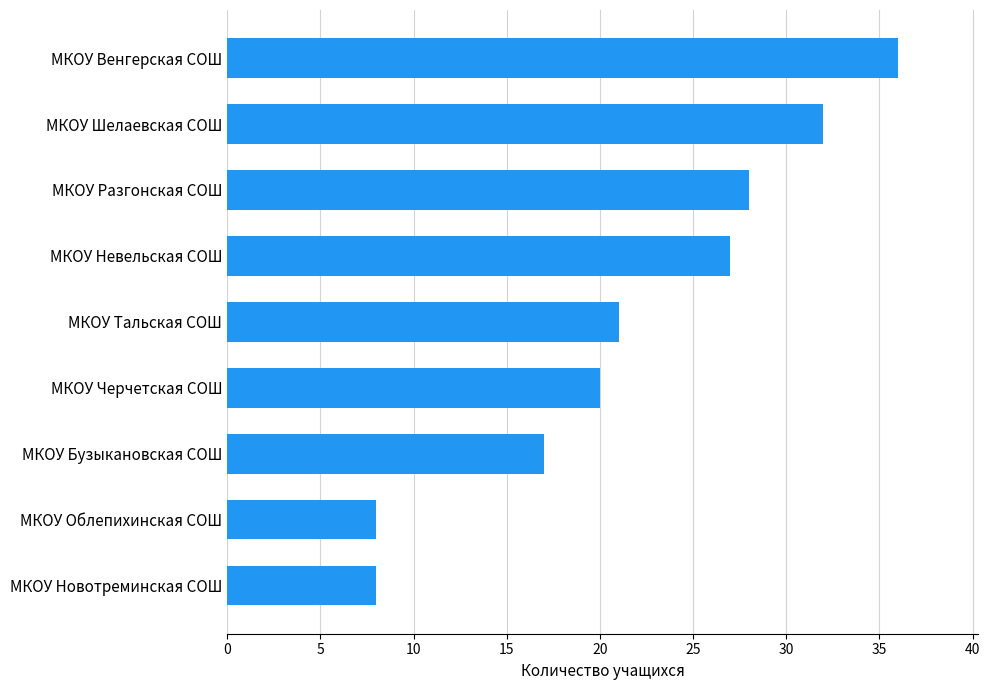

What is the average value?

22